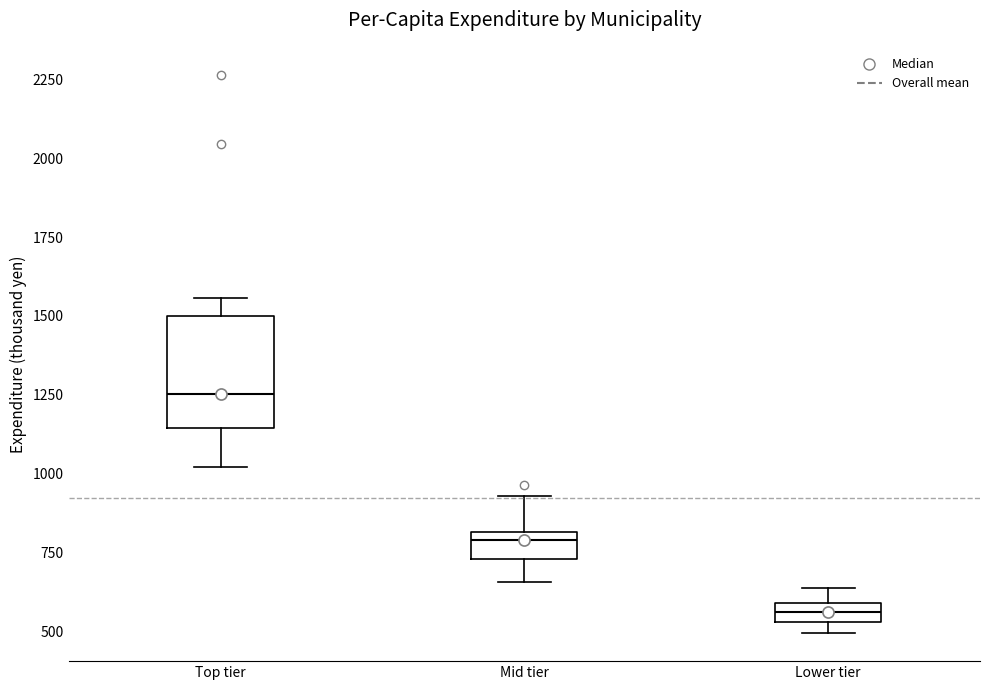

Comparing the boxes themselves (not the whiskers), which one is the tallest?

Top tier